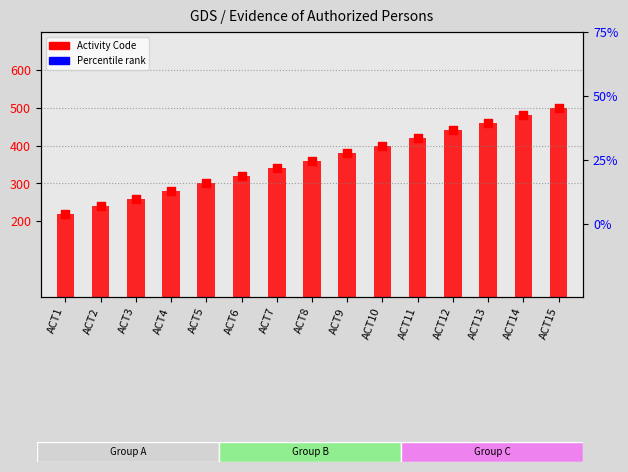

What is the change in value from ACT14 to ACT15?

+20